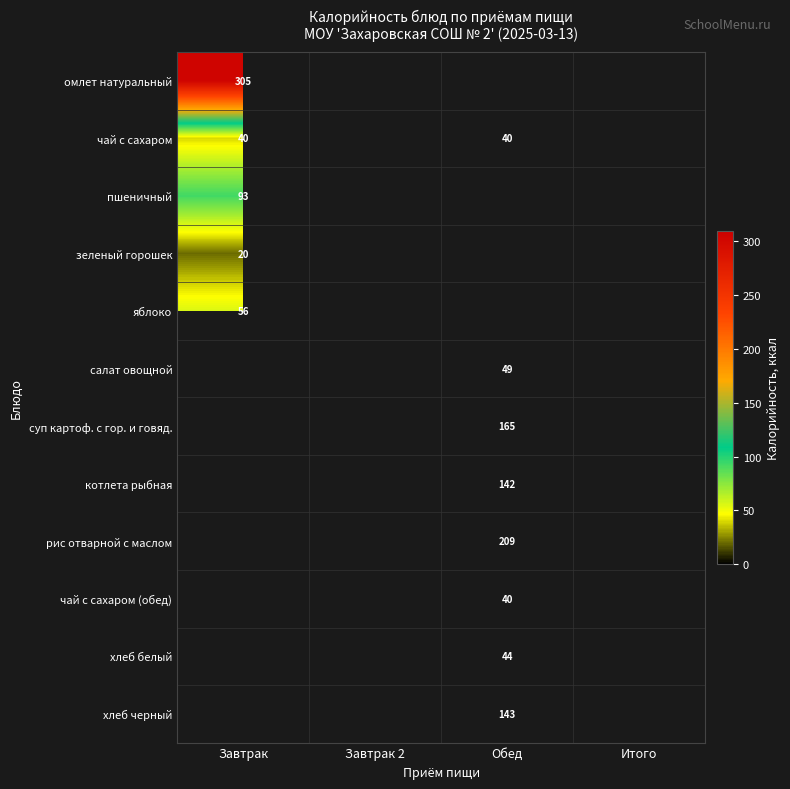

Is it true that суп картоф. с гор. и говяд. equals 165 at Обед?

True